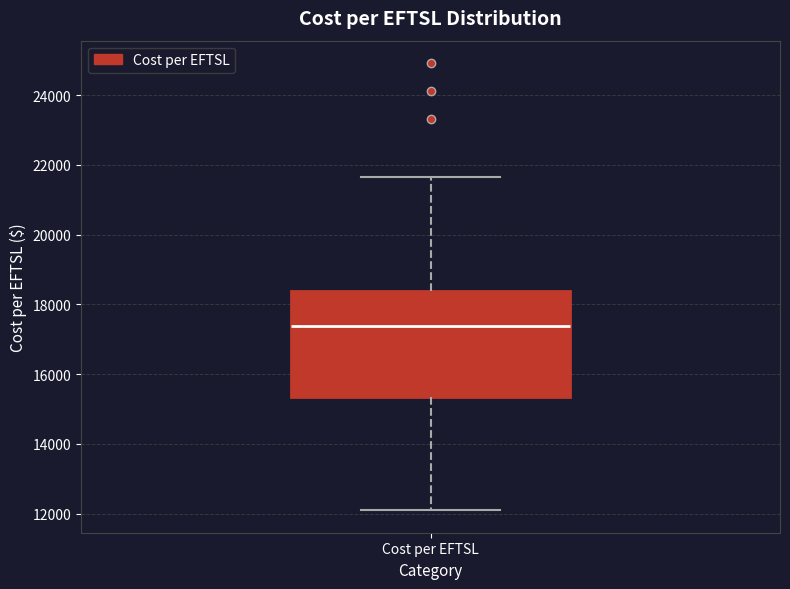

Read this box plot against the y-axis: the position of the median line, the range covered by the box, and the ends of both whiskers. The values are not printed on the chart, so give them approximately, as read against the axis.

median 17400, box 15400 to 18400, whiskers 12000 to 21600